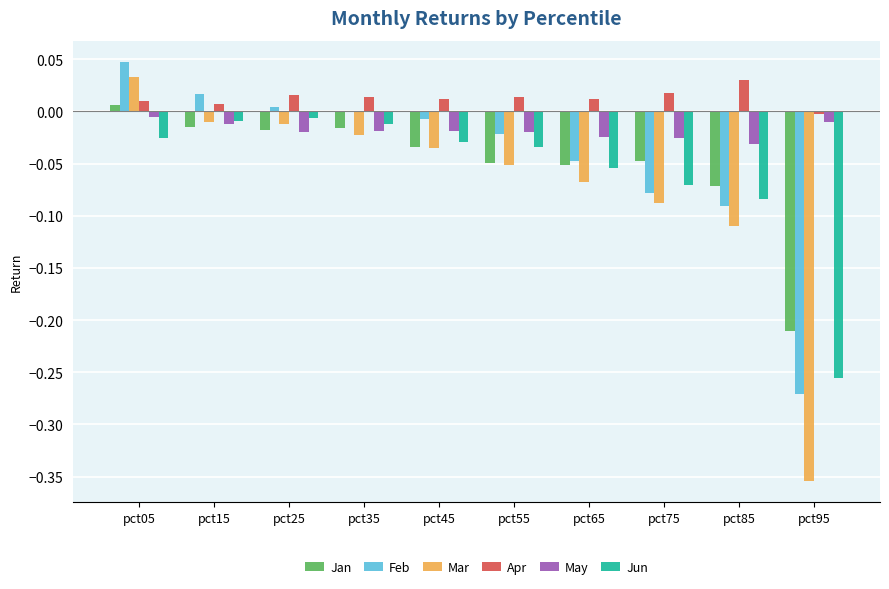

Is the value of Mar at pct55 greater than the value of Jun at pct75?

Yes